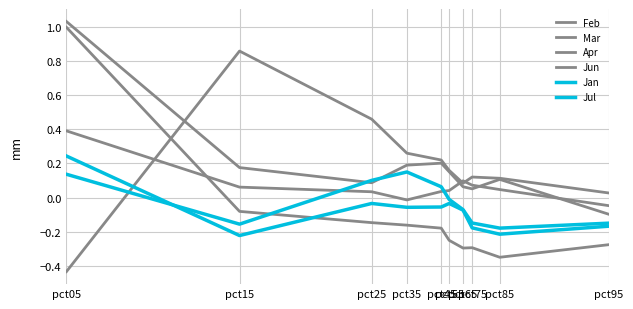

Is this an area chart (filled region under the line)?

No